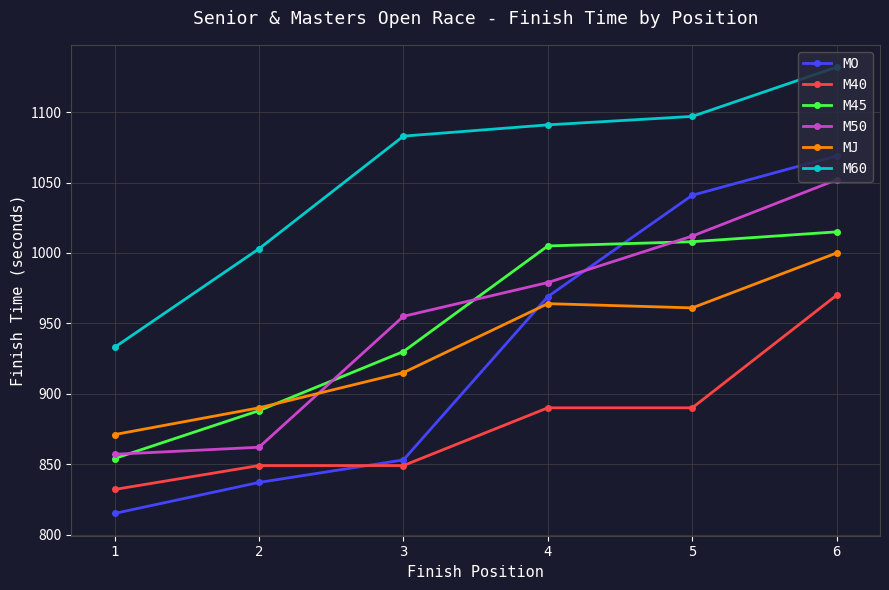

Reading right to left, transcribe all the data shown in this chart.

MO: 6=1069	5=1041	4=969	3=853	2=837	1=815
M40: 6=970	5=890	4=890	3=849	2=849	1=832
M45: 6=1015	5=1008	4=1005	3=930	2=888	1=854
M50: 6=1052	5=1012	4=979	3=955	2=862	1=857
MJ: 6=1000	5=961	4=964	3=915	2=890	1=871
M60: 6=1132	5=1097	4=1091	3=1083	2=1003	1=933